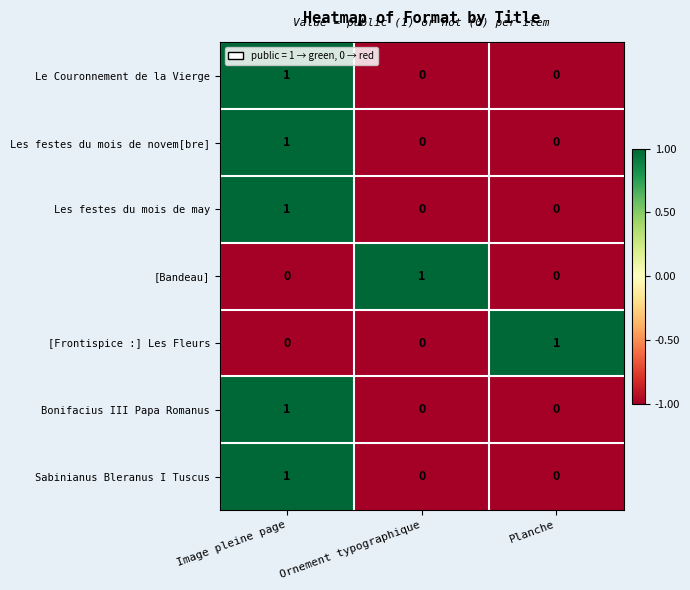

At which label does Sabinianus Bleranus I Tuscus reach its peak?

Image pleine page